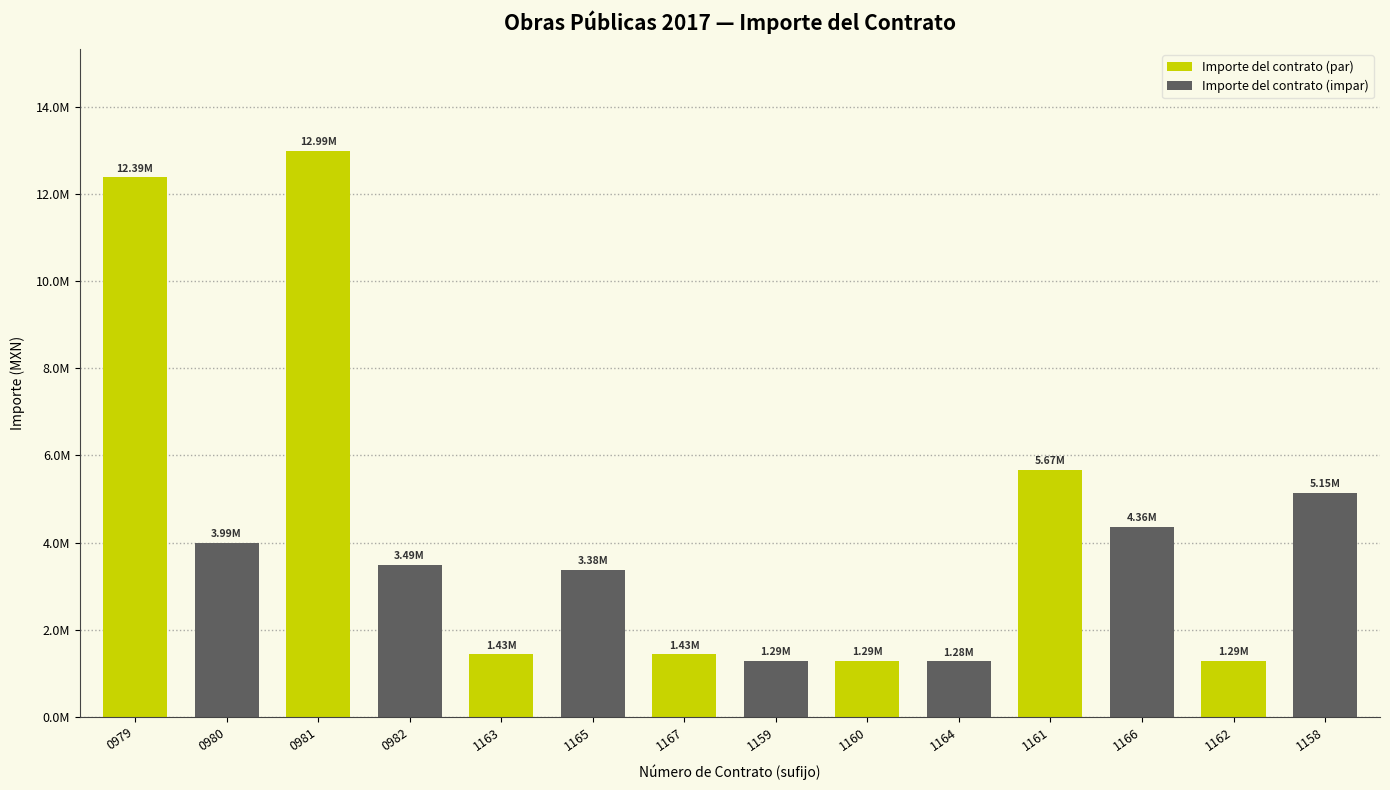

What is the ratio of the value at 0980 to the value at 1164?

3.1